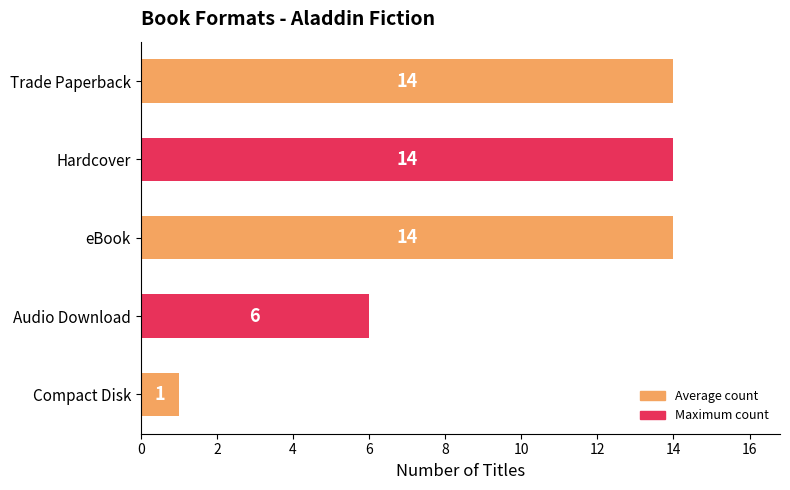

What is the value of the 3rd bar from the top?

14